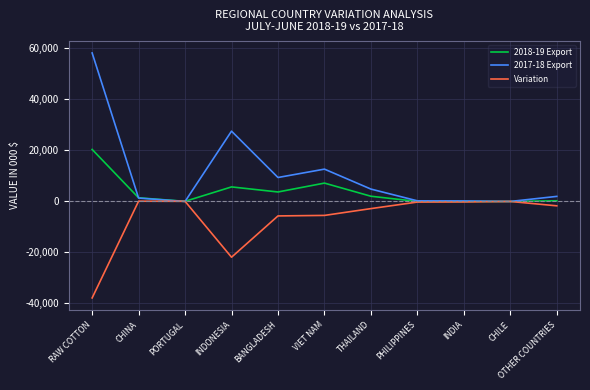

What is the difference between the maximum and second lowest values in the Variation series?

21969